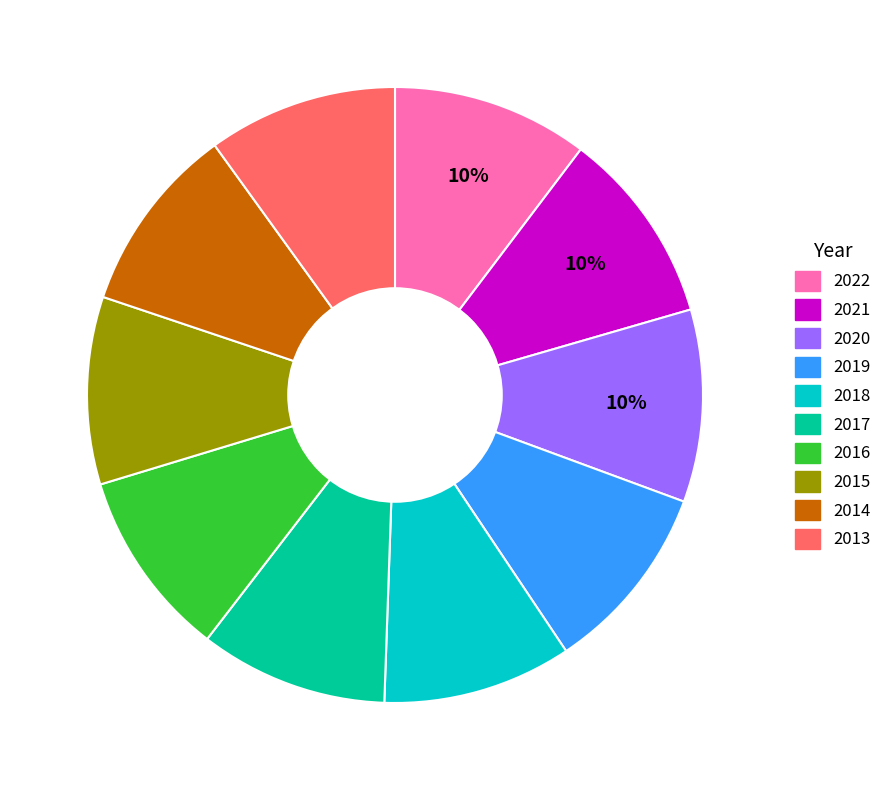

Does any single category account for the majority?

No